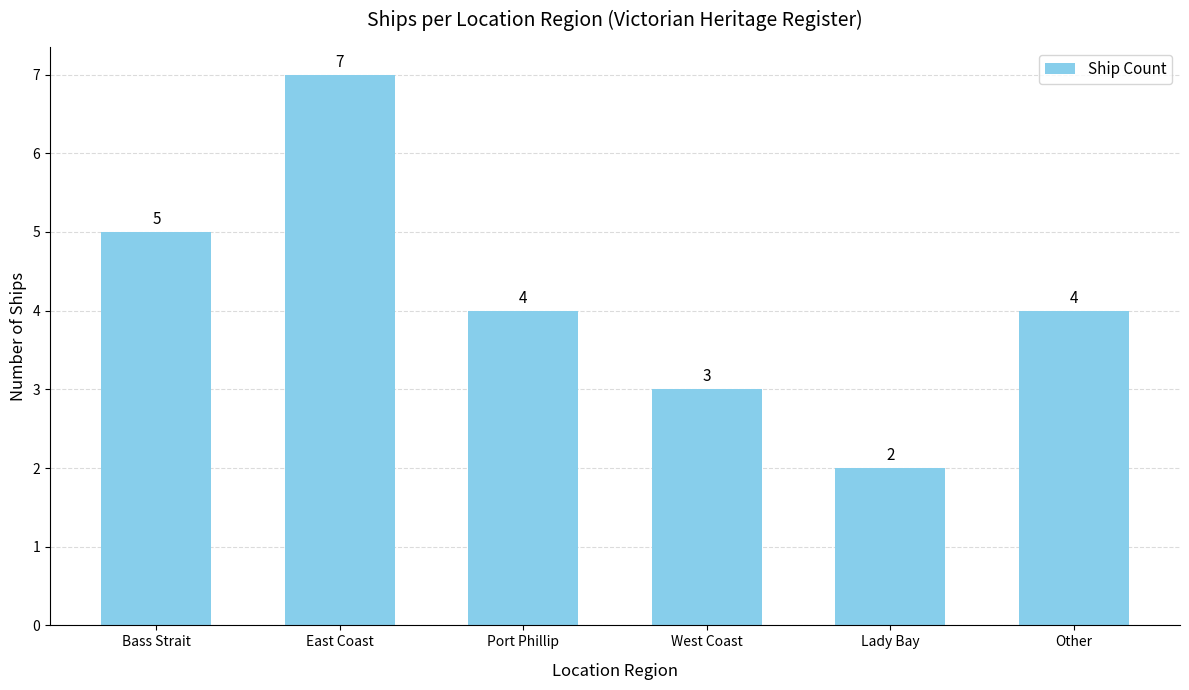

Reading left to right, what are all the values shown in this chart?

Bass Strait=5	East Coast=7	Port Phillip=4	West Coast=3	Lady Bay=2	Other=4